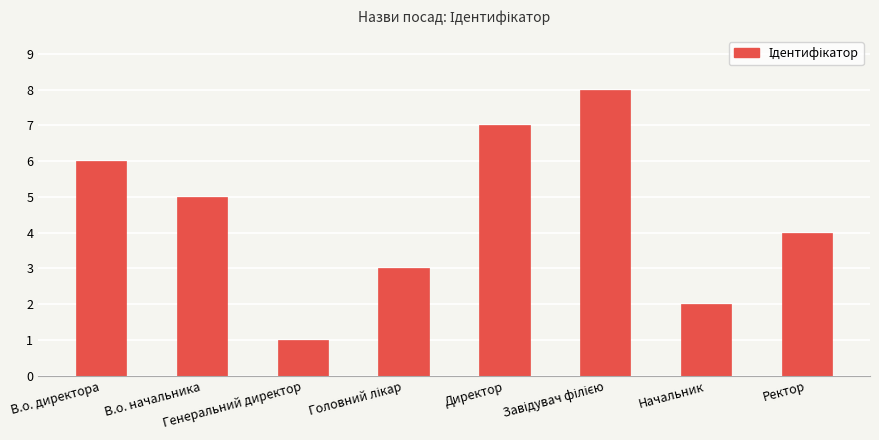

Reading left to right, what are all the values shown in this chart?

6	5	1	3	7	8	2	4